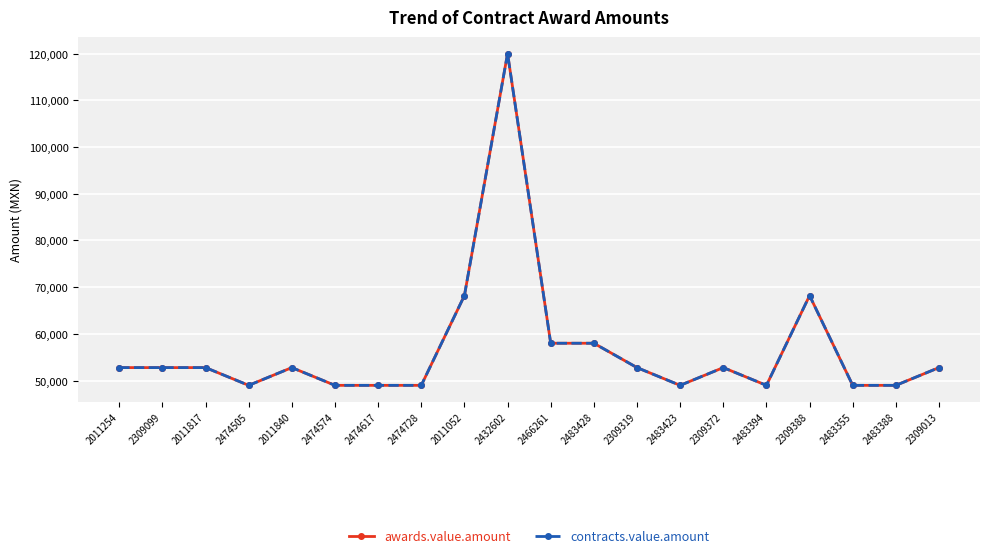

What is the maximum value for contracts.value.amount?

120000.0